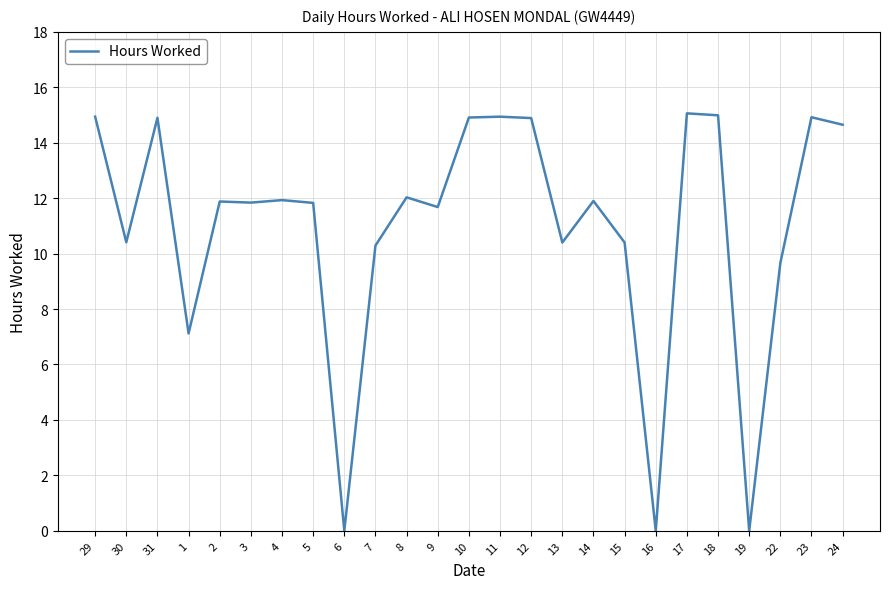

What is the approximate value at 1?

7.1